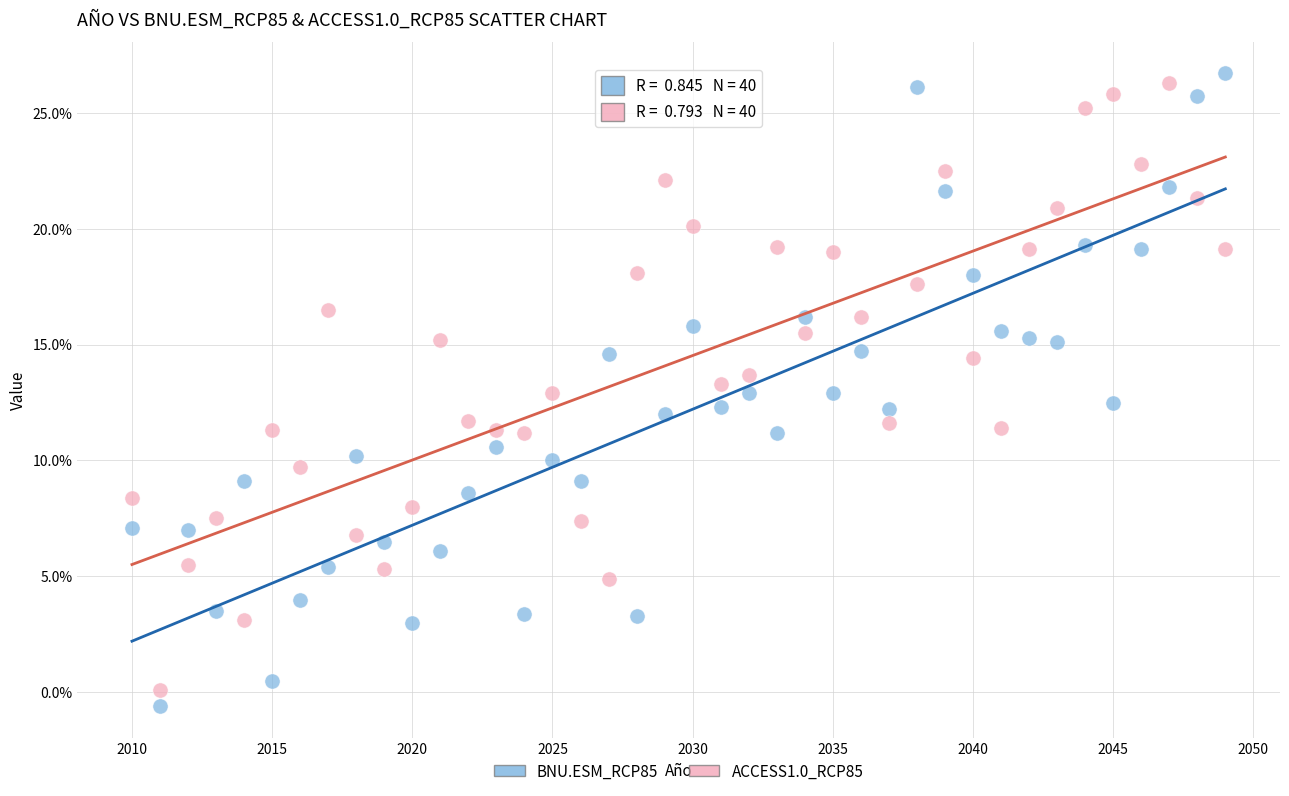

Which series has the widest spread of Y values?

BNU.ESM_RCP85